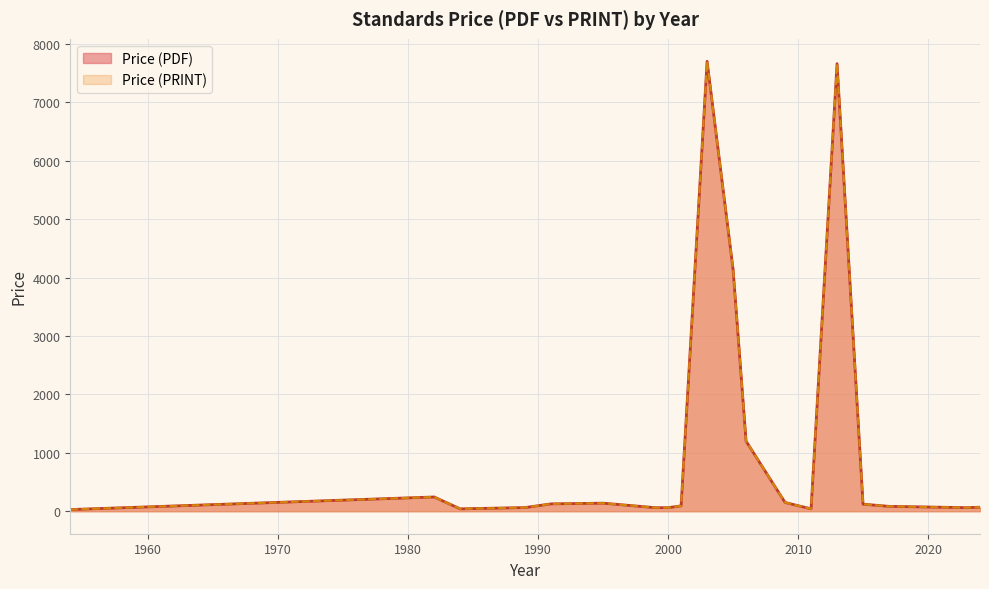

True or false: Price (PDF) has more than 2 interior local peaks.

True